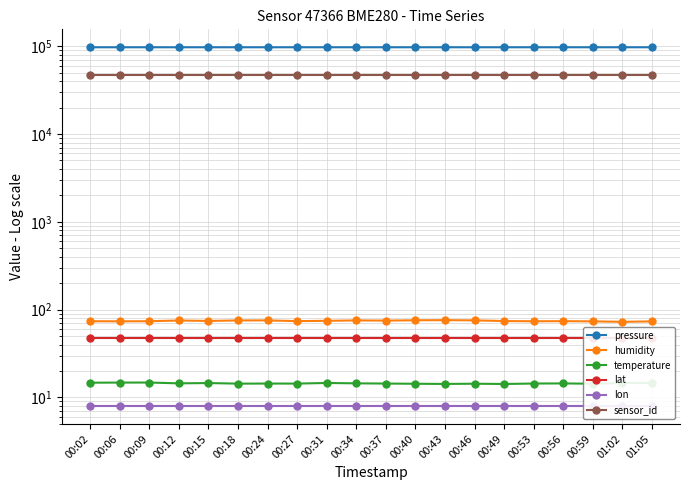

What is the minimum value shown in the chart?

8.0